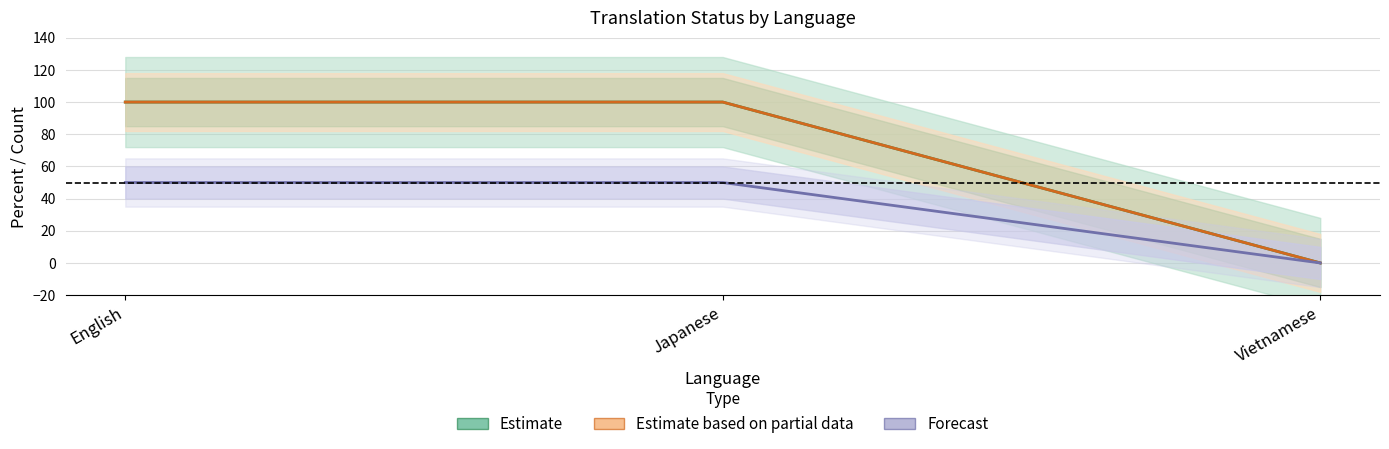

Count the Forecast values in the range 0 to 50.

3